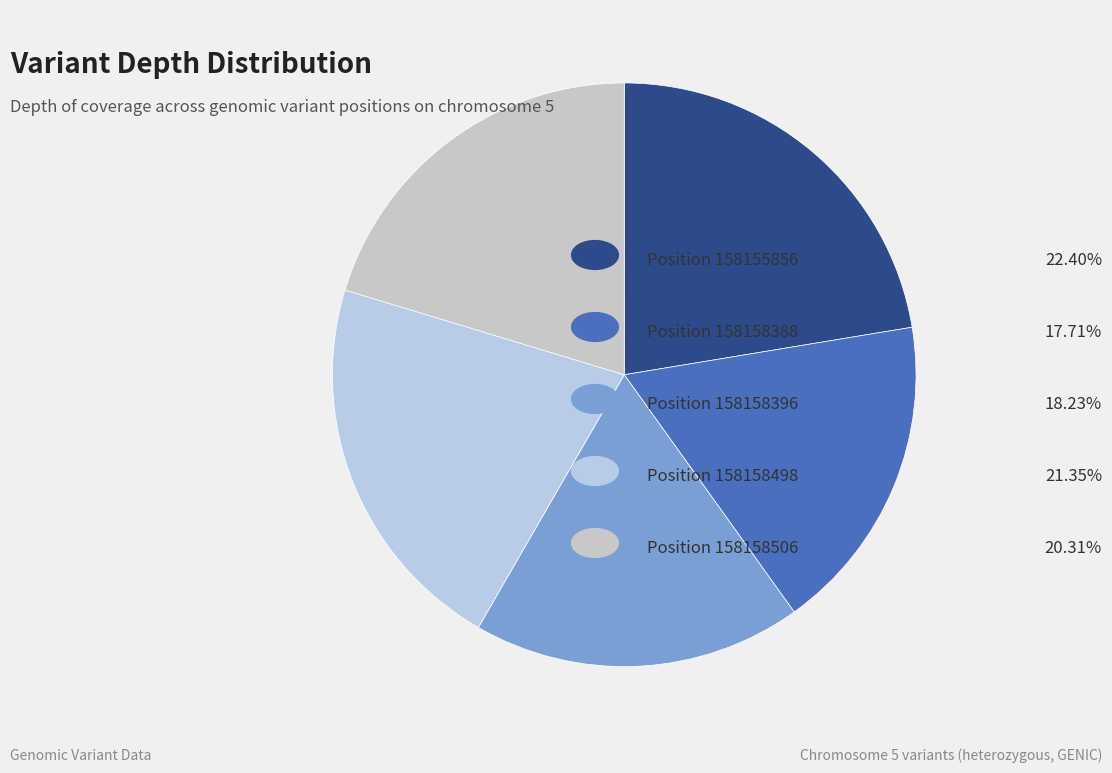

Which category has the biggest portion of the pie?

158155856